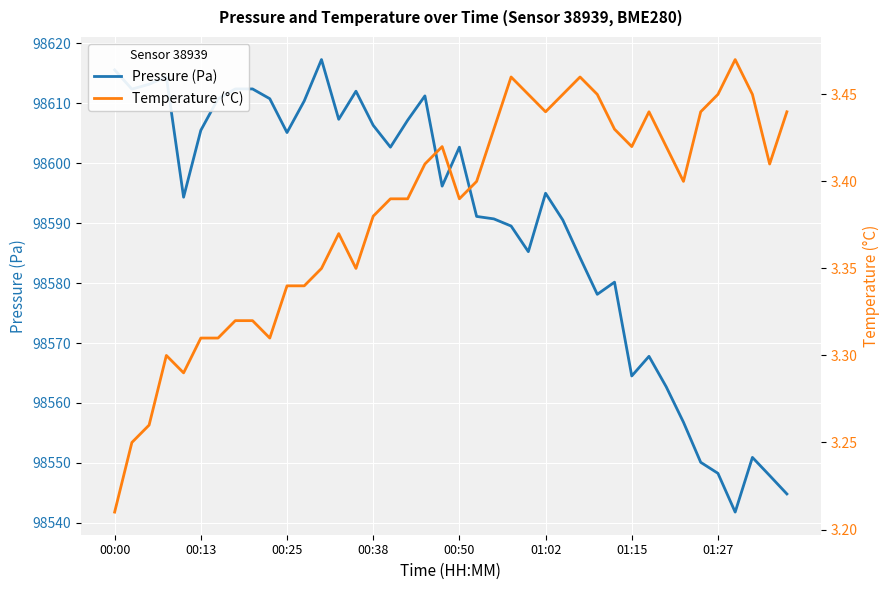

Count the Temperature (°C) values in the range 3 to 4.

40